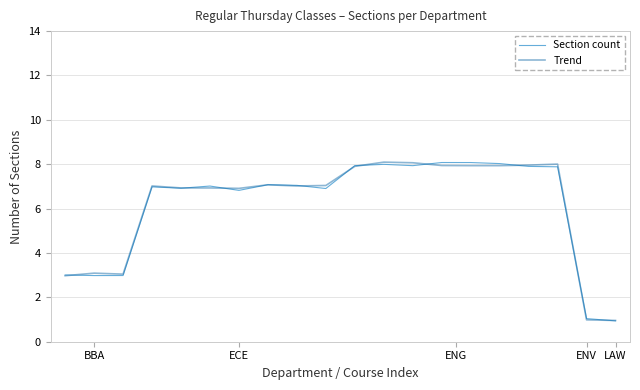

What is the maximum value shown in the chart?

8.1